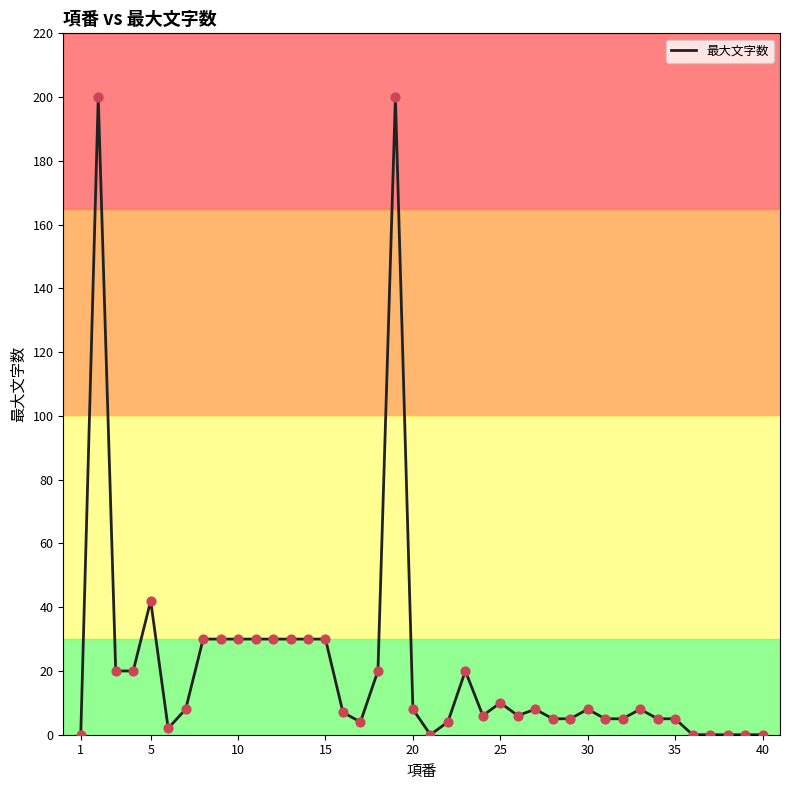

What is the maximum value shown in the chart?

200